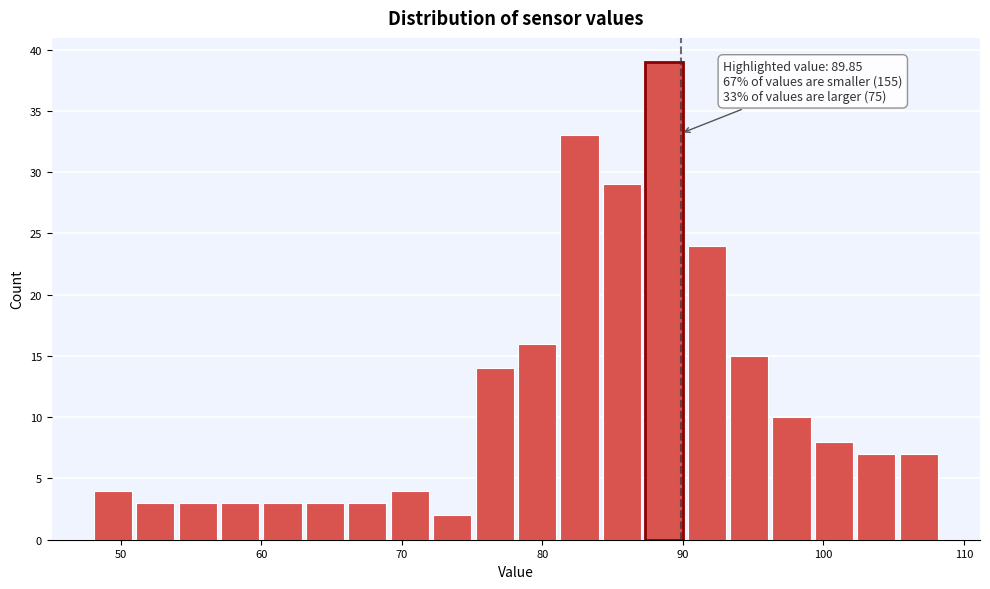

Around what value on the x-axis is the tallest bar? Give the approximate position of its centre, as read against the axis.

89